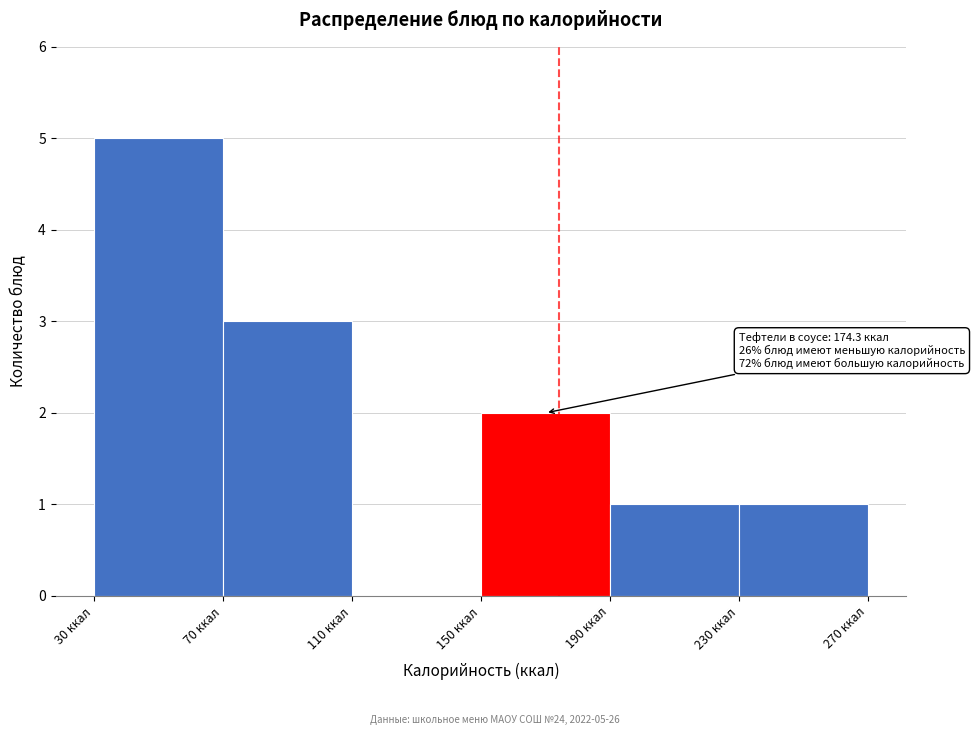

Over which range of the x-axis is the bar tallest?

30 to 70